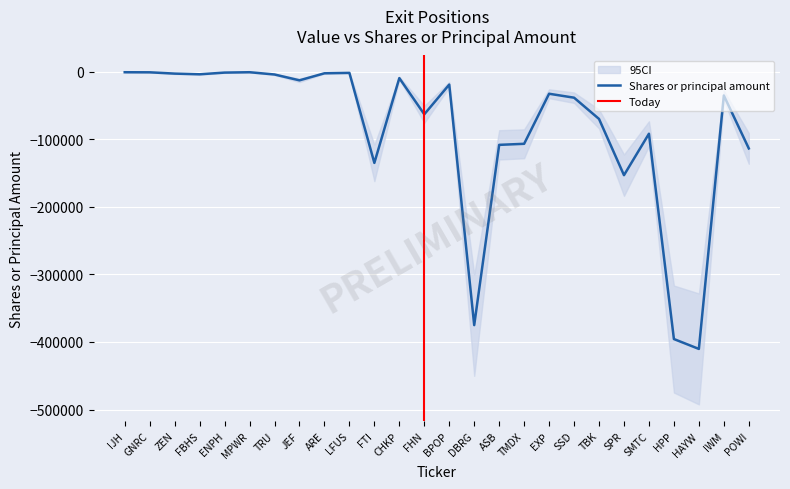

What is the smallest value displayed?

-410286